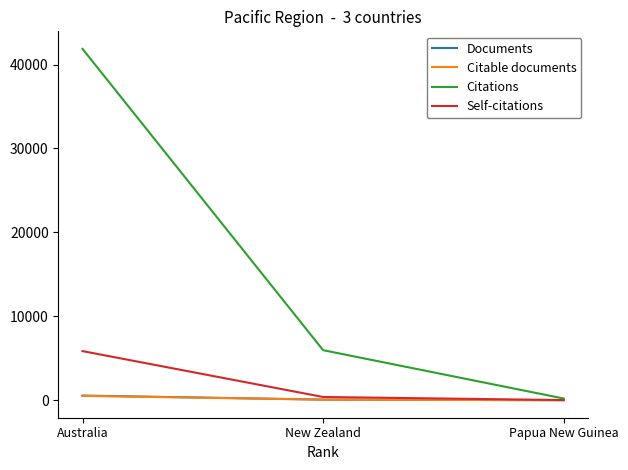

Is it true that Citations equals 5960 at New Zealand?

True